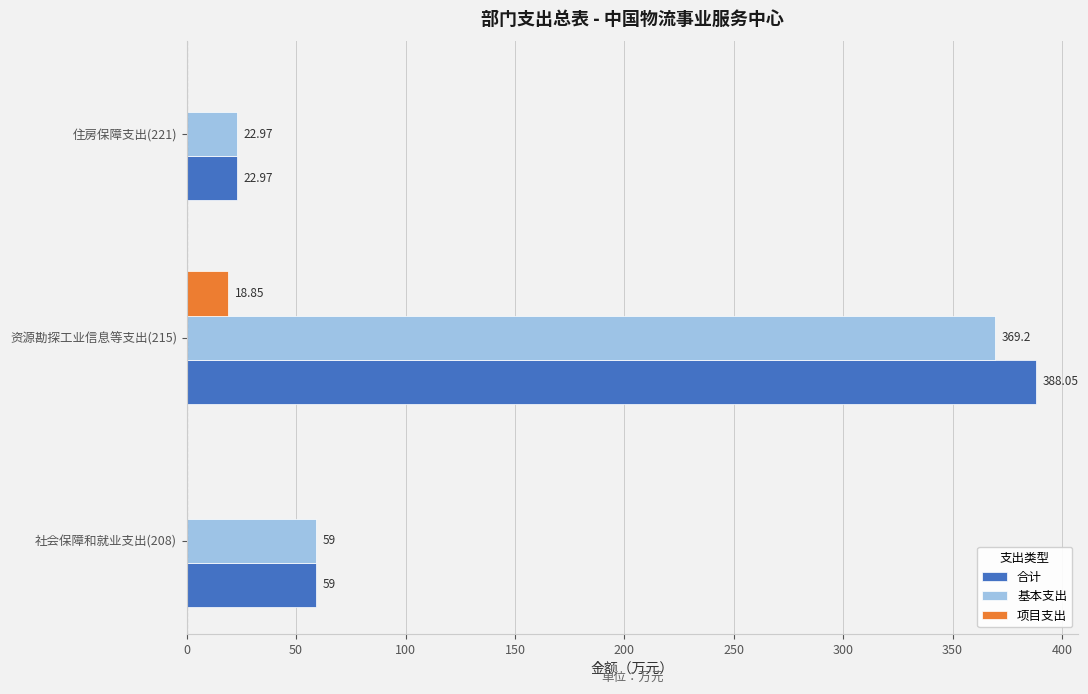

Which series changed the most between 资源勘探工业信息等支出(215) and 住房保障支出(221)?

合计